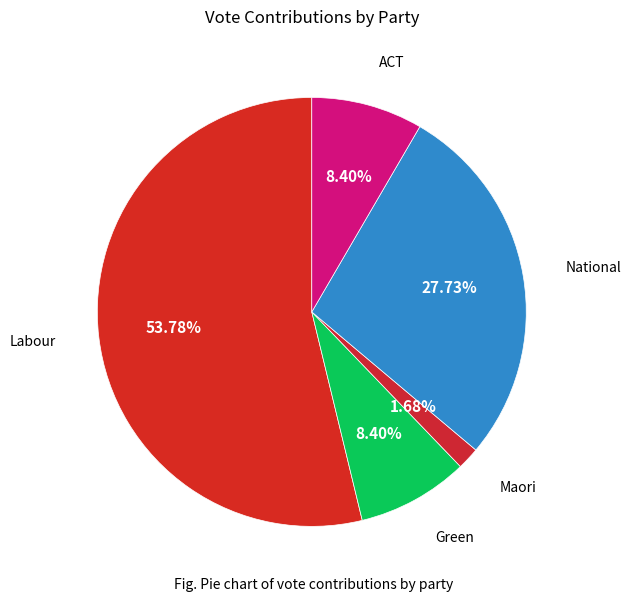

What percentage is the Labour slice, to the nearest percent?

54%